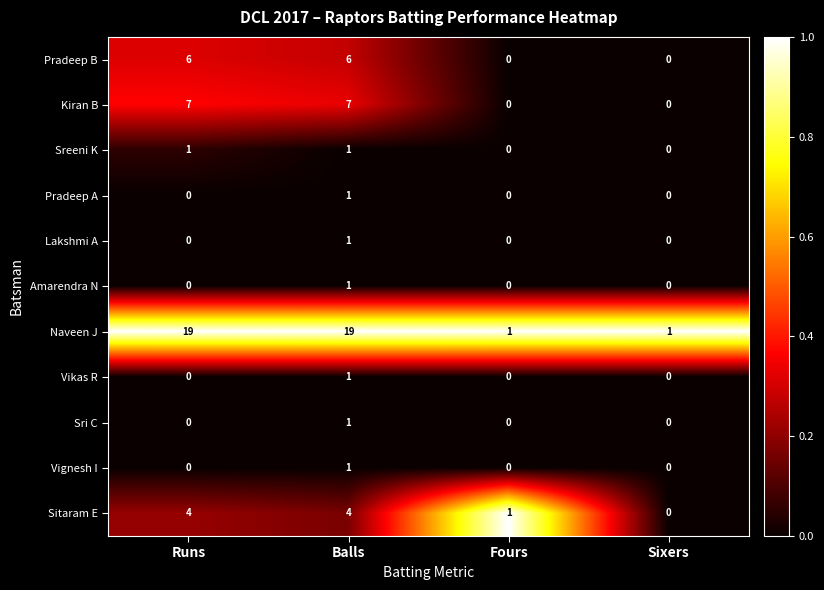

Is it true that Lakshmi A equals 1 at Balls?

True